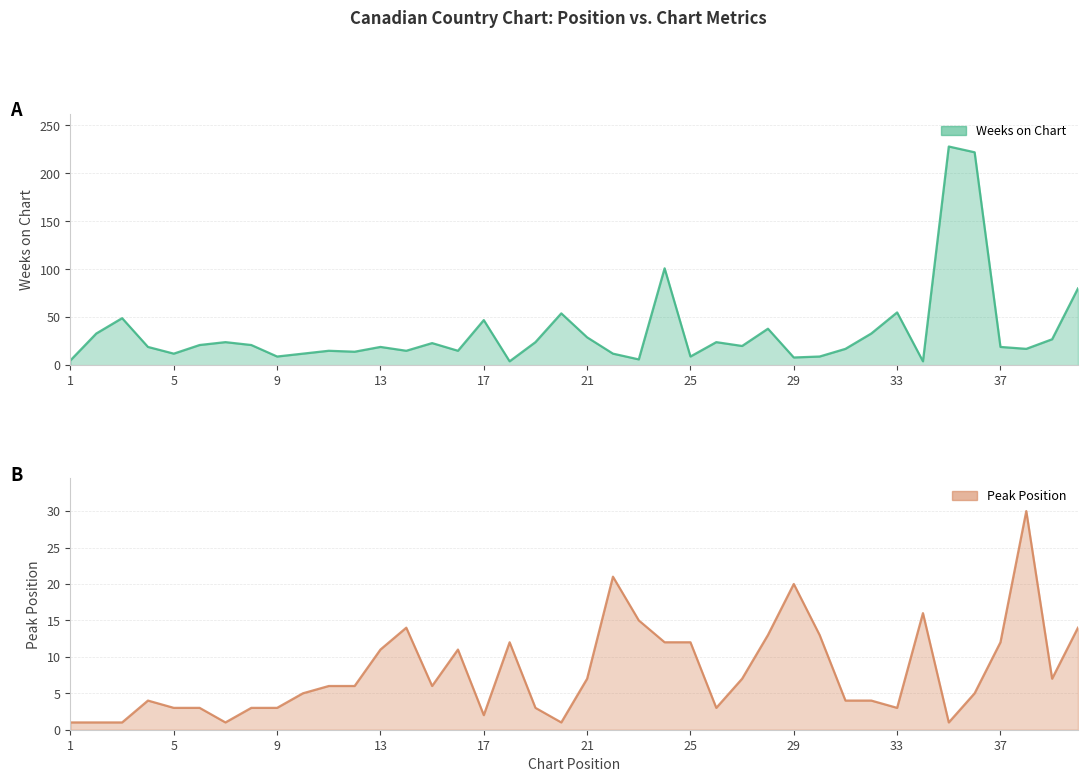

What is the greatest value displayed?

228